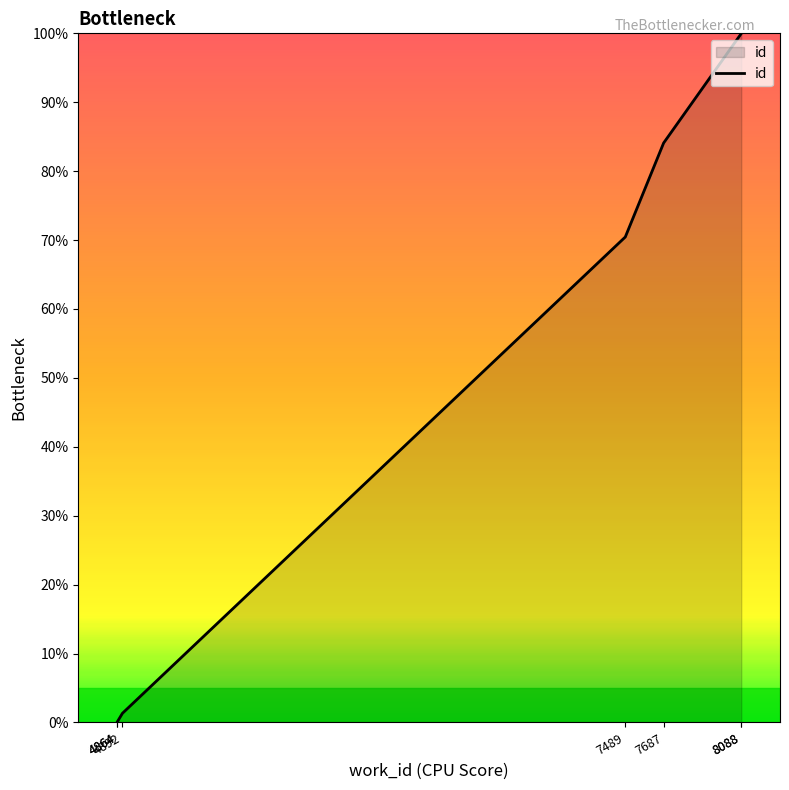

At which label is the value closest to 50?

7489